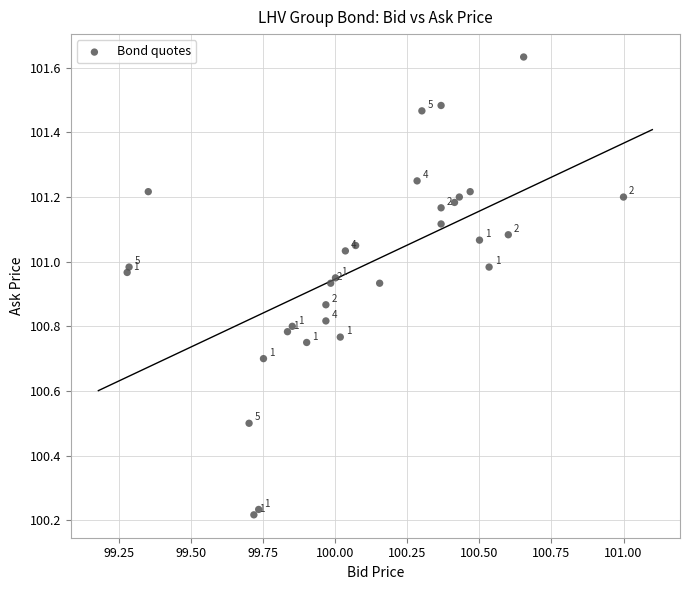

What is the range of Y values (max minus min)?

1.4